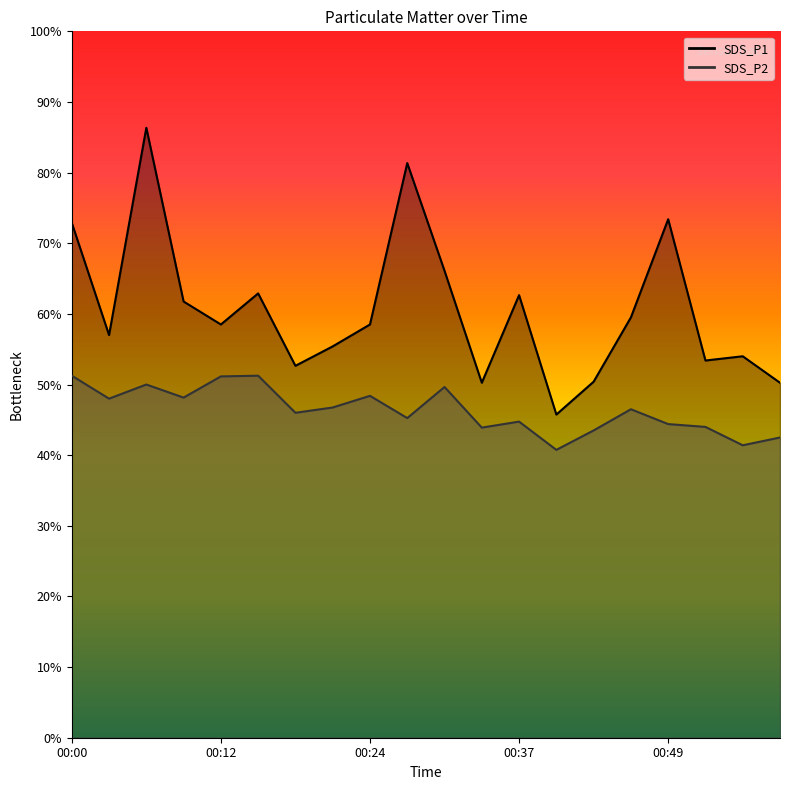

True or false: SDS_P1 and SDS_P2 intersect in this chart.

False